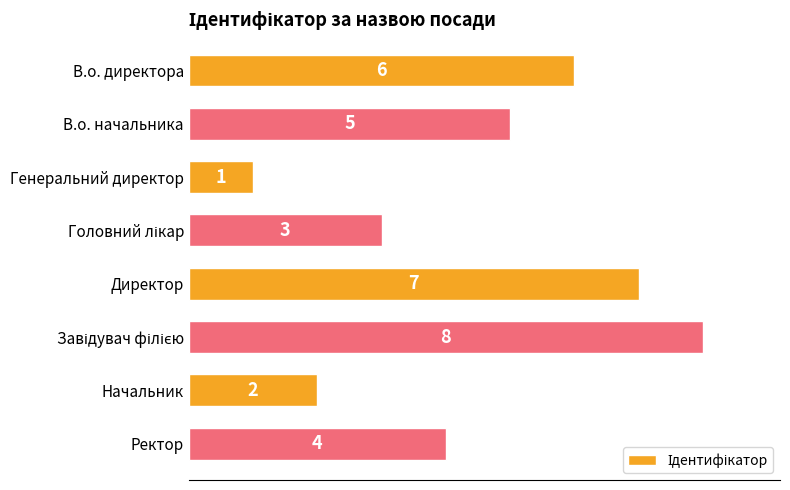

How many data points does each series have?

8